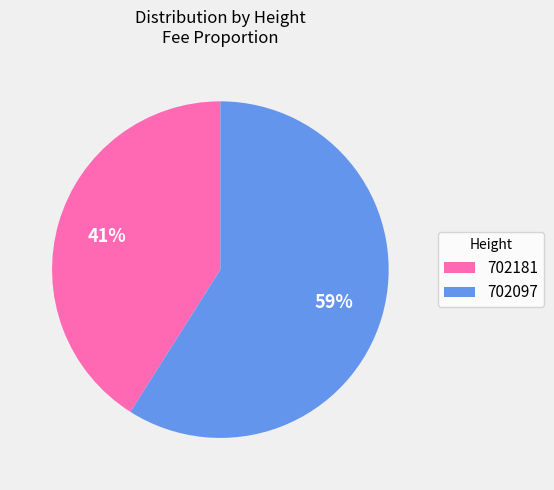

Is there a majority slice in this chart?

Yes